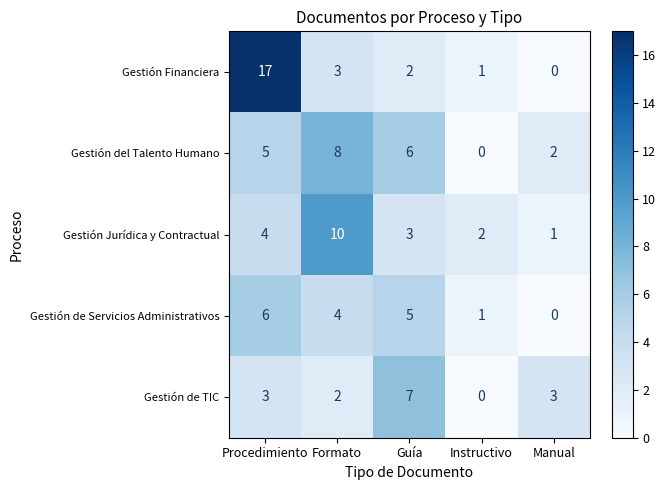

At how many categories does at least one series exceed 13?

1